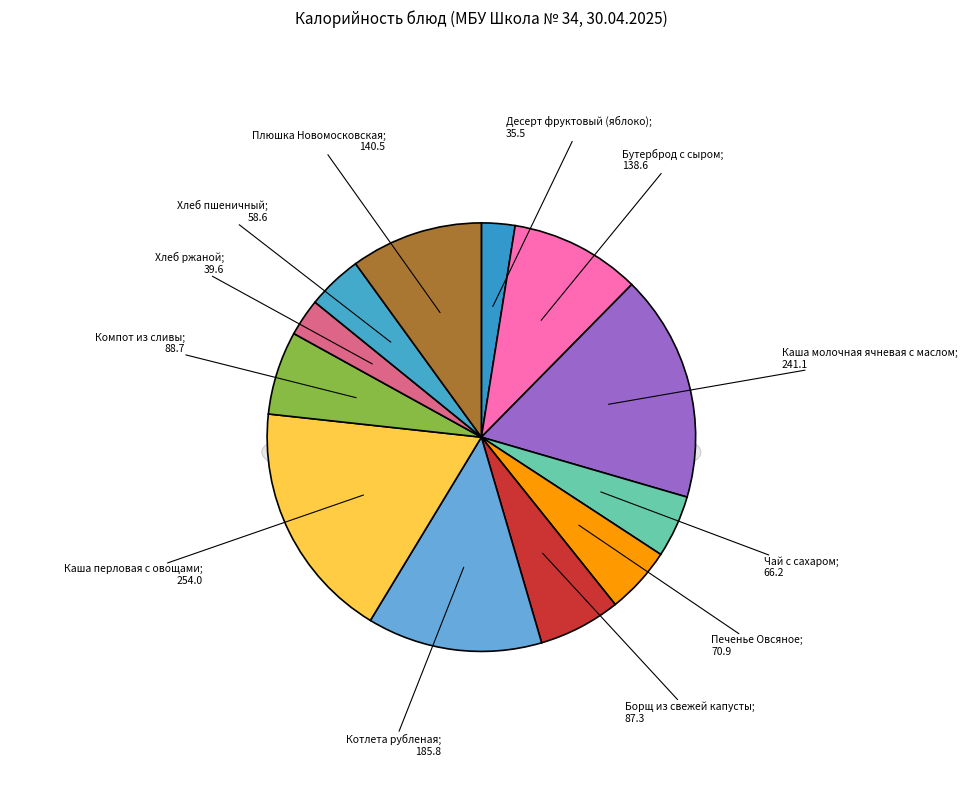

How many slices are in this pie chart?

12